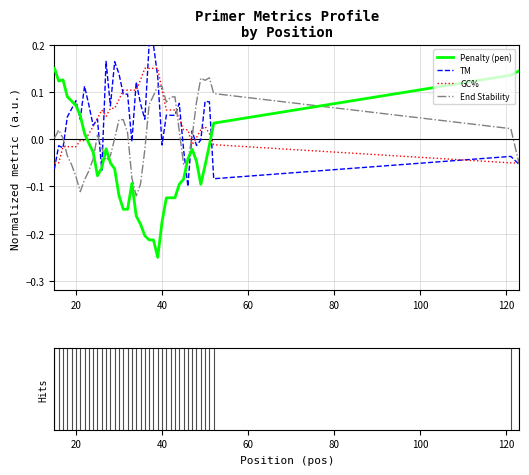

Which series has the widest spread of values?

Penalty (pen)